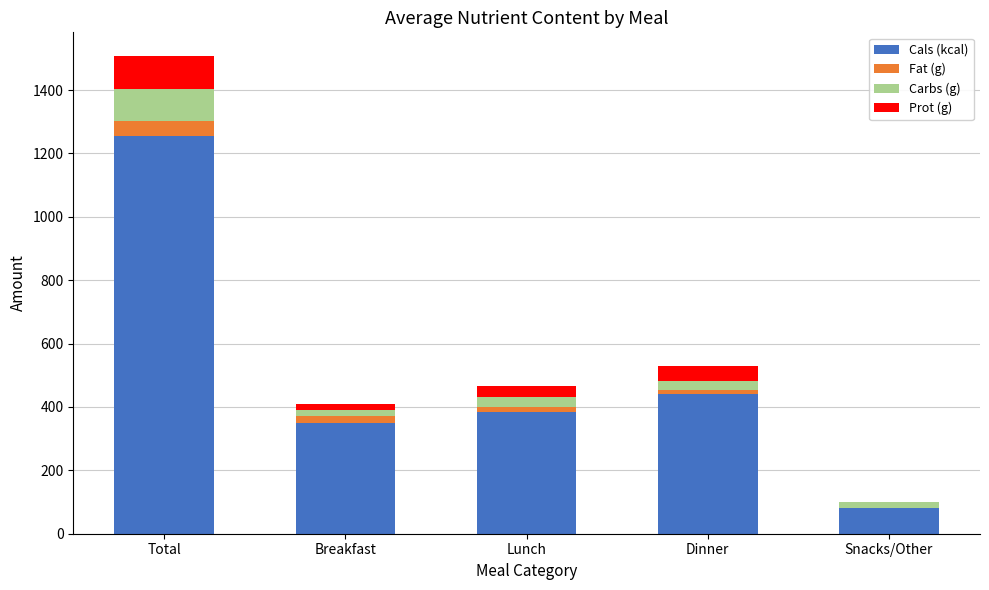

What is the maximum value for Cals (kcal)?

1255.0